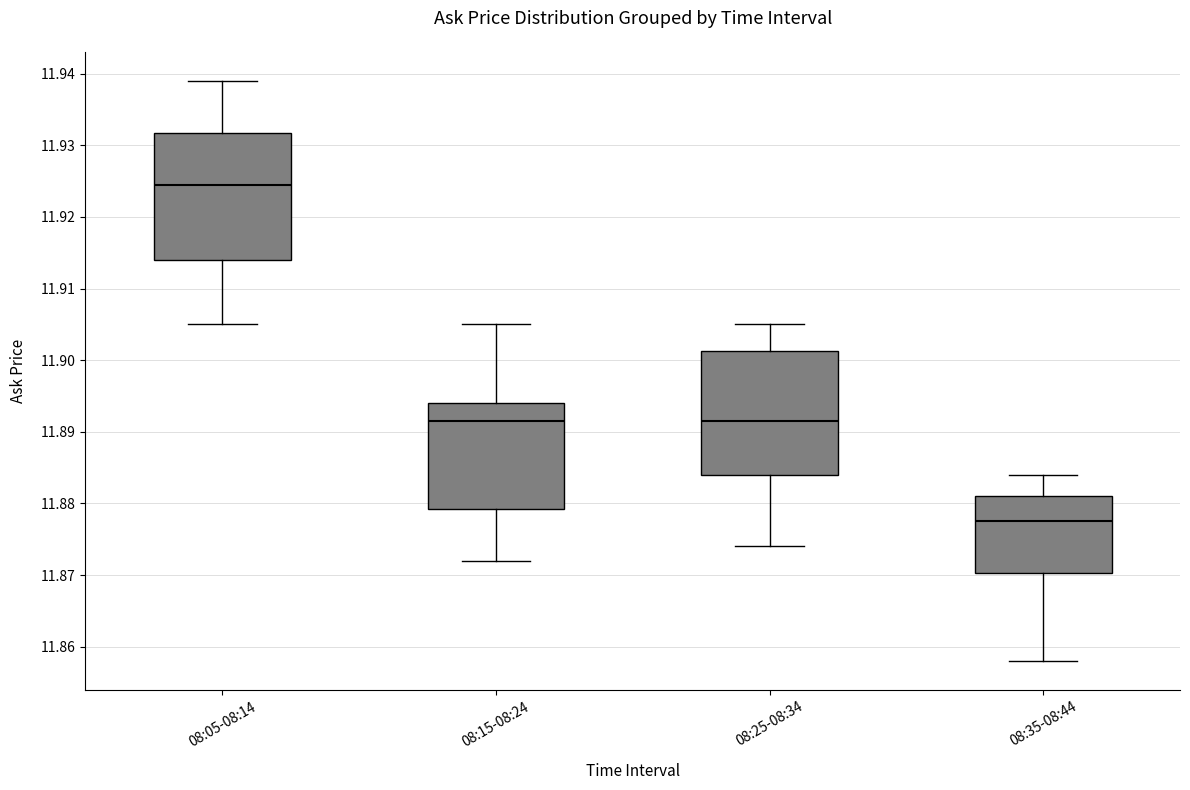

Reading left to right, transcribe this box plot: for each box, give where its median line is, the range the box spans, and where its two whiskers end, as read against the y-axis. The values are not printed on the chart, so give them approximately, as read against the axis.

08:05-08:14: median 11.925, box 11.914 to 11.932, whiskers 11.905 to 11.939
08:15-08:24: median 11.892, box 11.879 to 11.894, whiskers 11.872 to 11.905
08:25-08:34: median 11.892, box 11.884 to 11.901, whiskers 11.874 to 11.905
08:35-08:44: median 11.878, box 11.870 to 11.881, whiskers 11.858 to 11.884